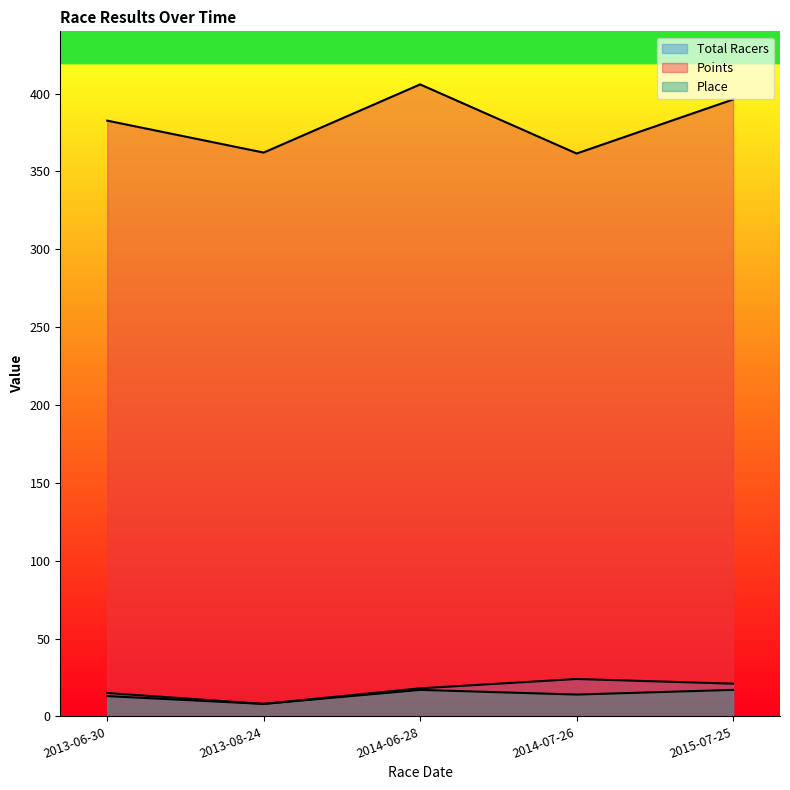

True or false: Points and Total Racers cross at least once.

False